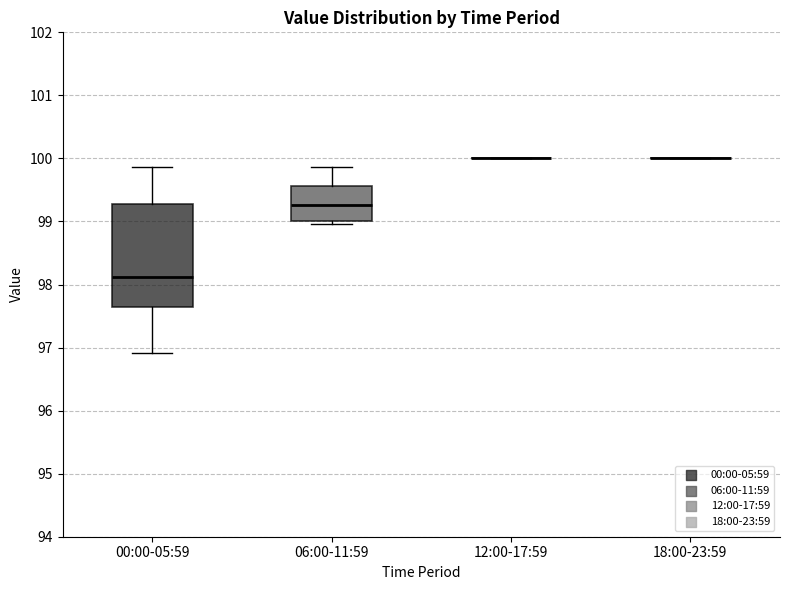

Reading left to right, read every box against the y-axis: the position of its median line, the range the box covers, and the ends of its whiskers. The values are not printed on the chart, so give them approximately, as read against the axis.

00:00-05:59: median 98.1, box 97.7 to 99.3, whiskers 96.9 to 99.9
06:00-11:59: median 99.3, box 99.0 to 99.6, whiskers 99.0 (just below the box's lower edge) to 99.9
12:00-17:59: box collapsed to a line at 100.0, whiskers 100.0 to 100.0
18:00-23:59: box collapsed to a line at 100.0, whiskers 100.0 to 100.0